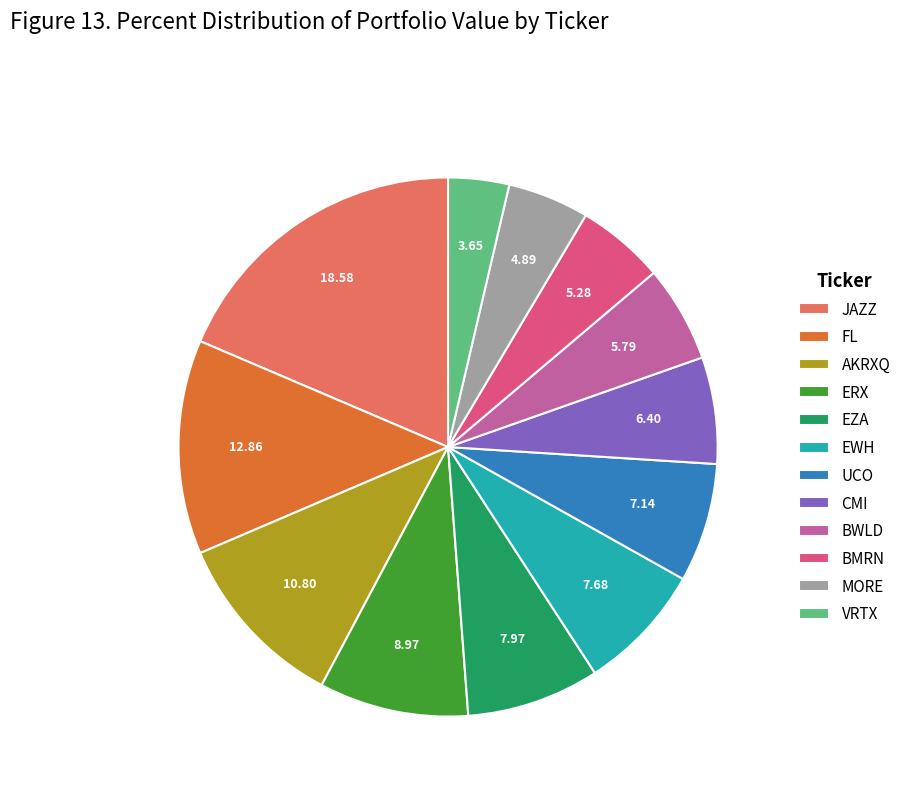

Which has a higher value, EWH or BMRN?

EWH